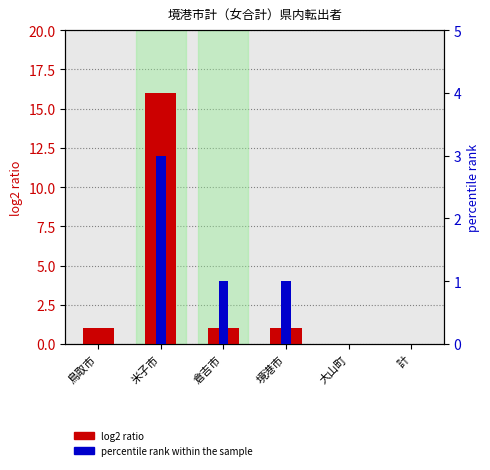

How many percentile rank within the sample values are between 0 and 1?

5